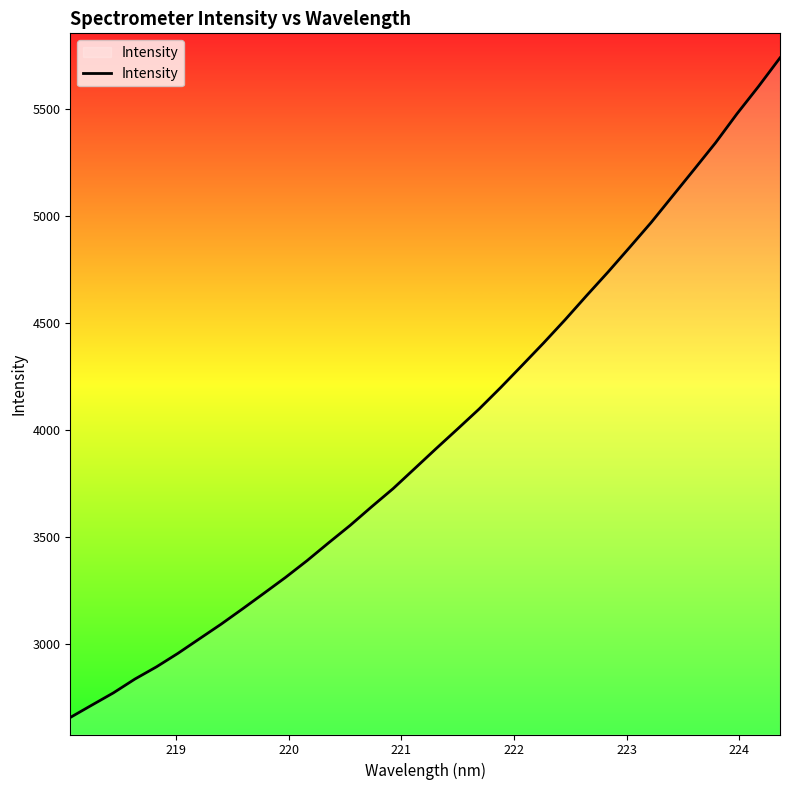

What is the smallest value displayed?

2654.0